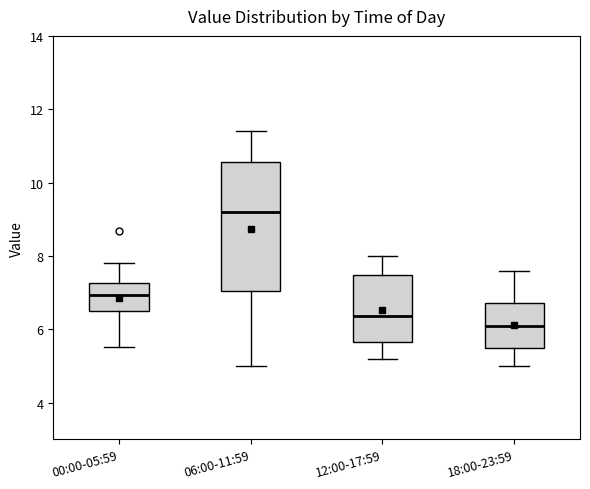

Reading left to right, transcribe this box plot: for each box, give where its median line is, the range the box spans, and where its two whiskers end, as read against the y-axis. The values are not printed on the chart, so give them approximately, as read against the axis.

00:00-05:59: median 7.0, box 6.6 to 7.2, whiskers 5.6 to 7.8
06:00-11:59: median 9.2, box 7.0 to 10.6, whiskers 5.0 to 11.4
12:00-17:59: median 6.4, box 5.6 to 7.4, whiskers 5.2 to 8.0
18:00-23:59: median 6.2, box 5.4 to 6.8, whiskers 5.0 to 7.6